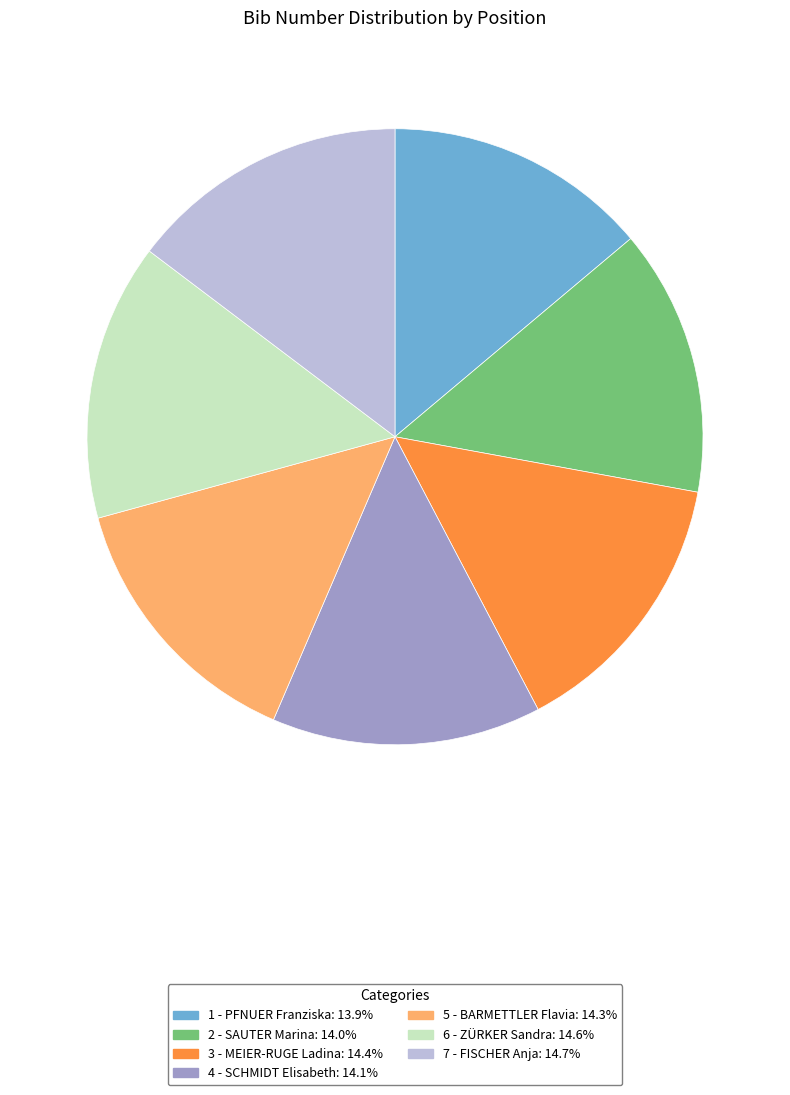

Do 7 - FISCHER Anja: 14.7% and 5 - BARMETTLER Flavia: 14.3% together represent more than half of the pie?

No